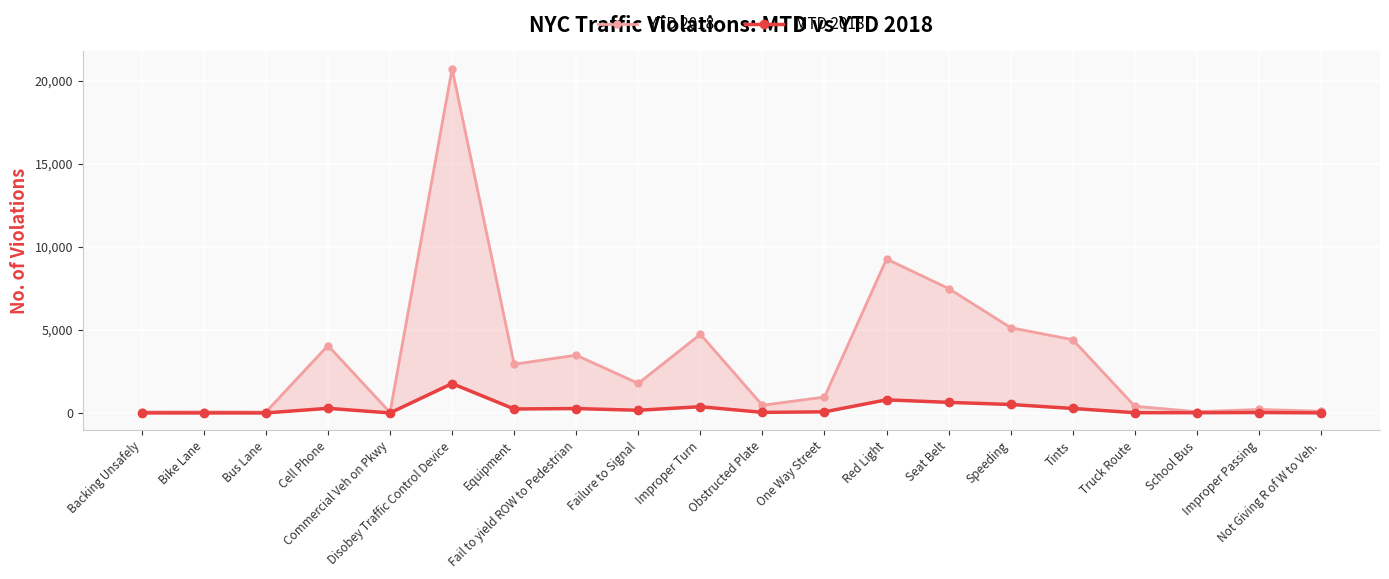

At which label is MTD 2018 closest to 888?

Red Light